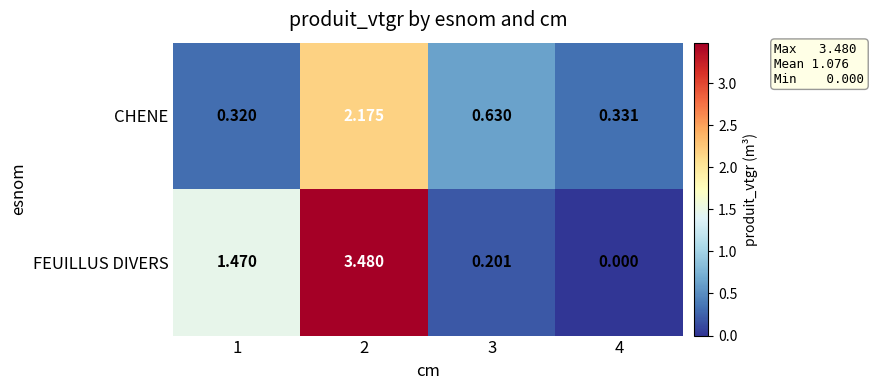

List the series in order of their overall mean, highest first.

FEUILLUS DIVERS, CHENE